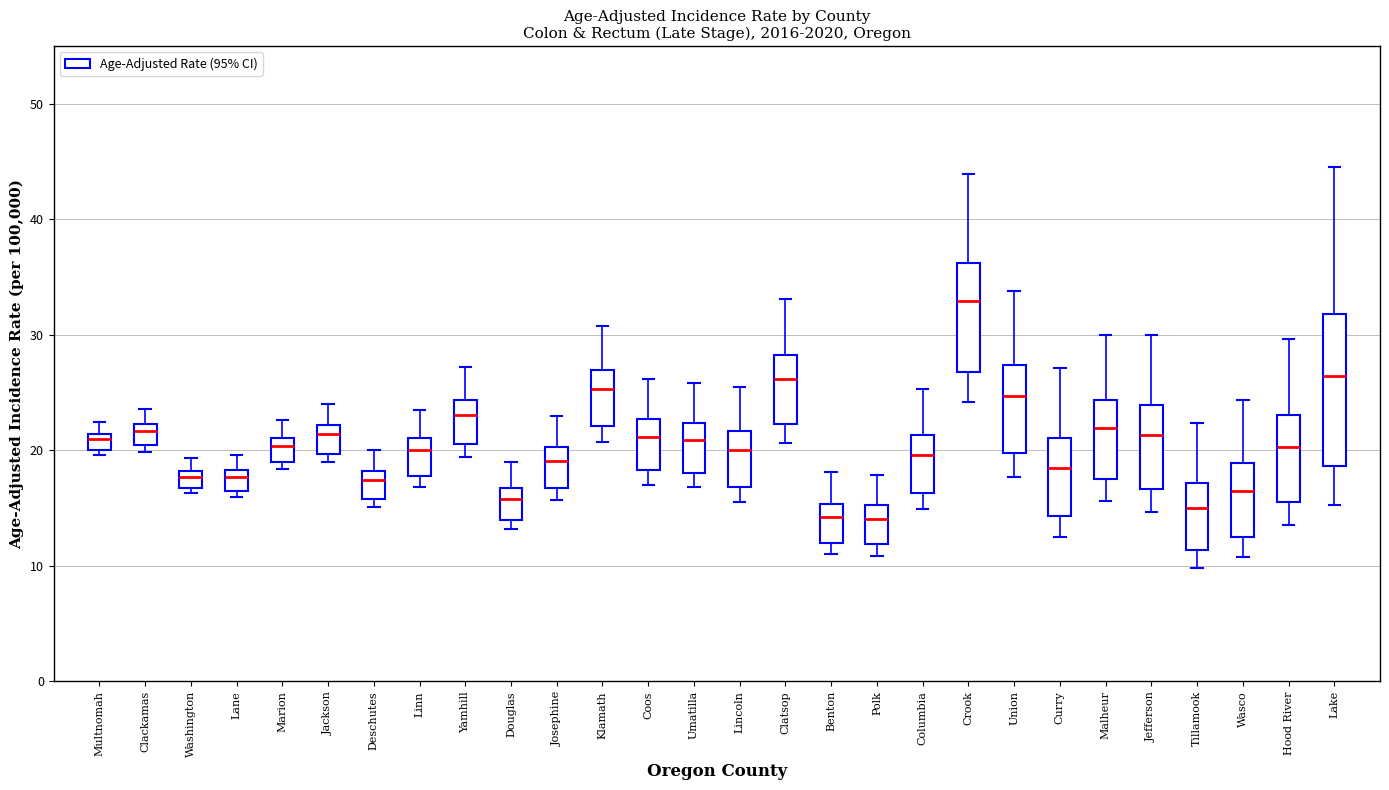

Which box is the tallest, from its lower edge to its upper edge?

Lake